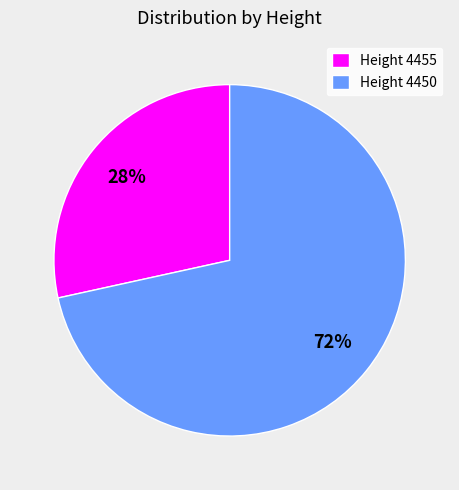

To the nearest percent, what is the combined percentage of Height 4455 and Height 4450?

100%